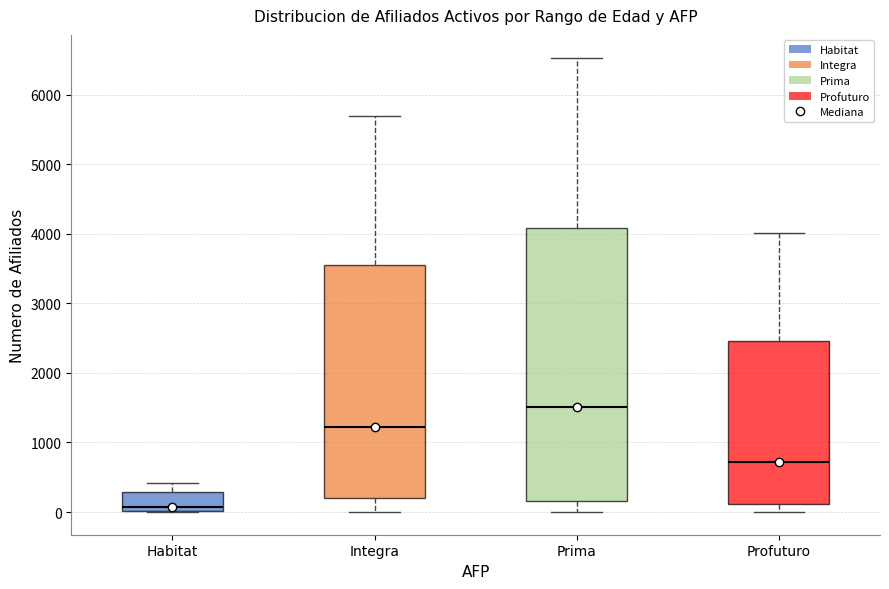

Comparing the boxes themselves (not the whiskers), which one is the tallest?

Prima